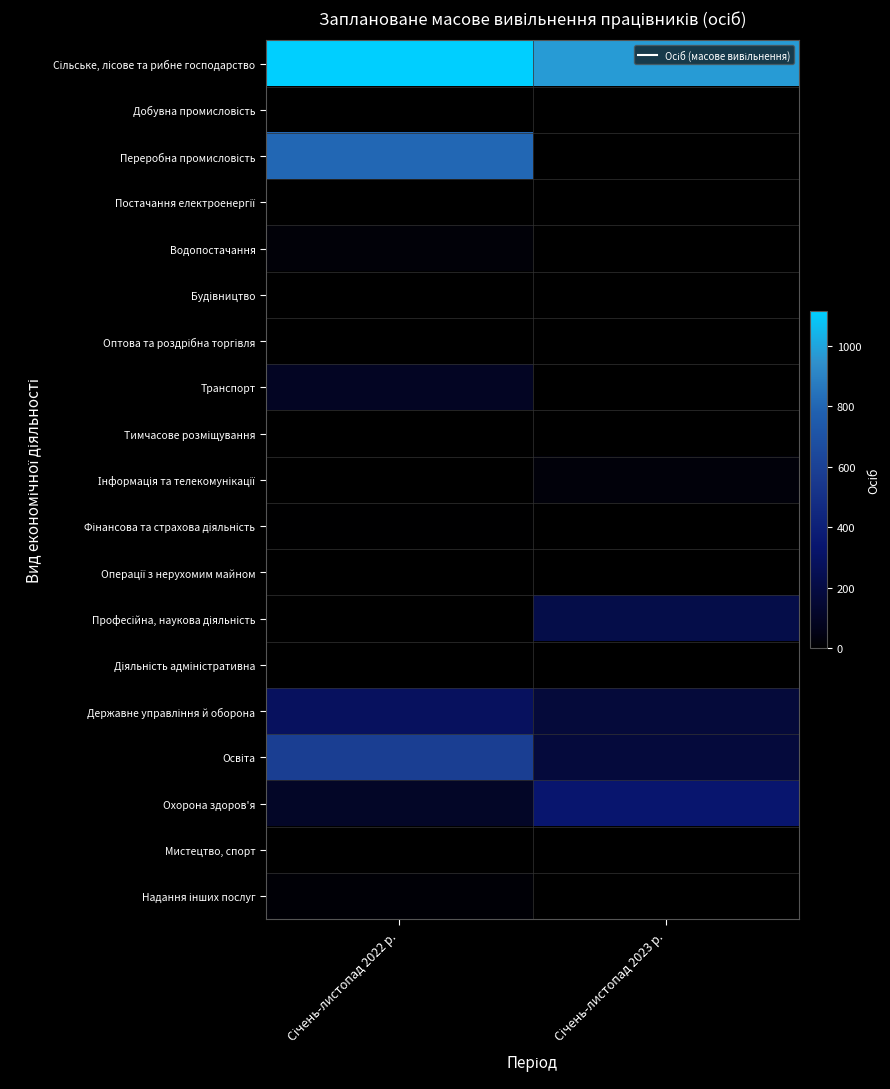

How many distinct data groups are displayed?

19